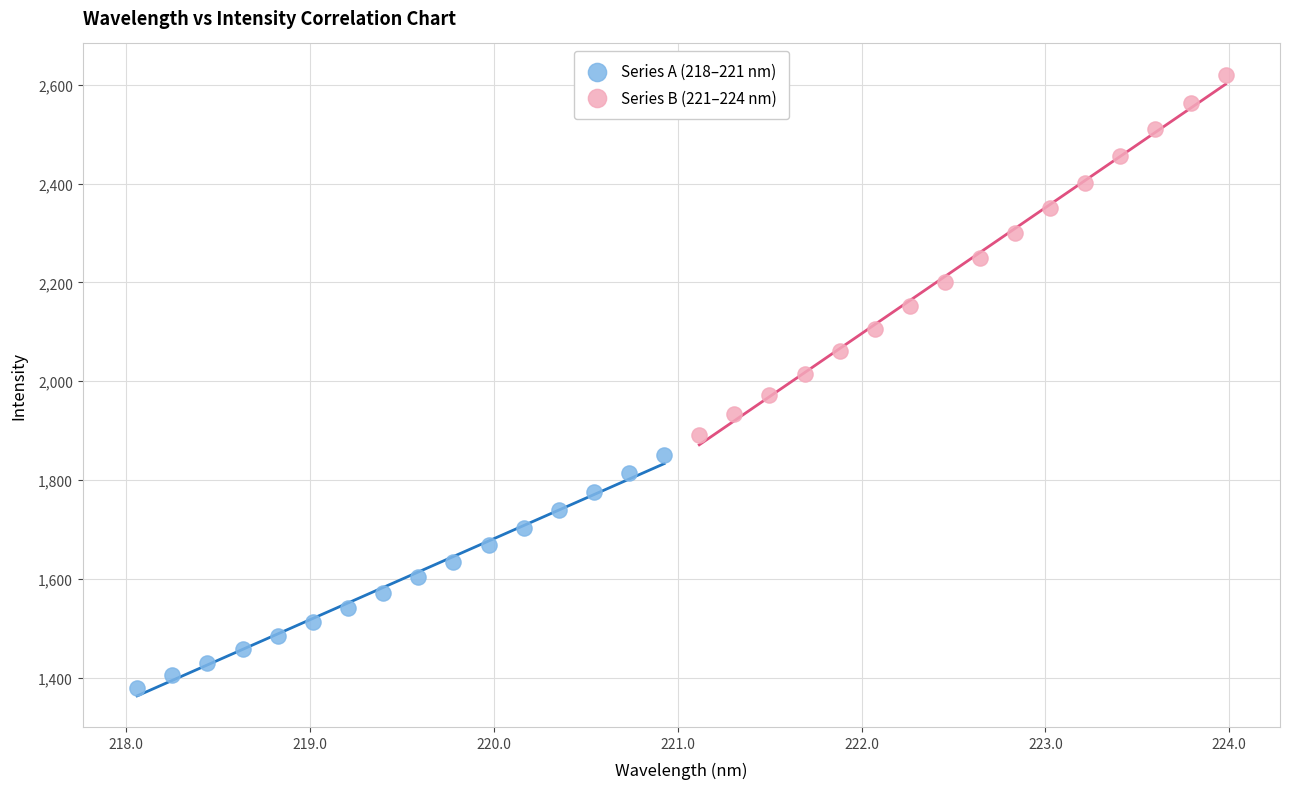

What are all the series names shown in the legend?

Series A (218–221 nm), Series B (221–224 nm)